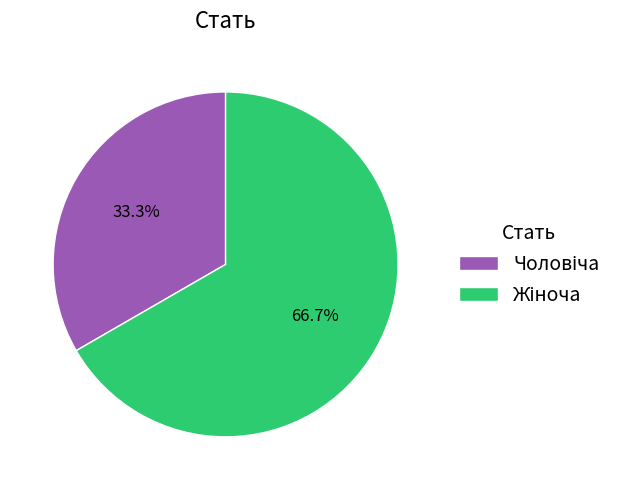

Is there a majority slice in this chart?

Yes